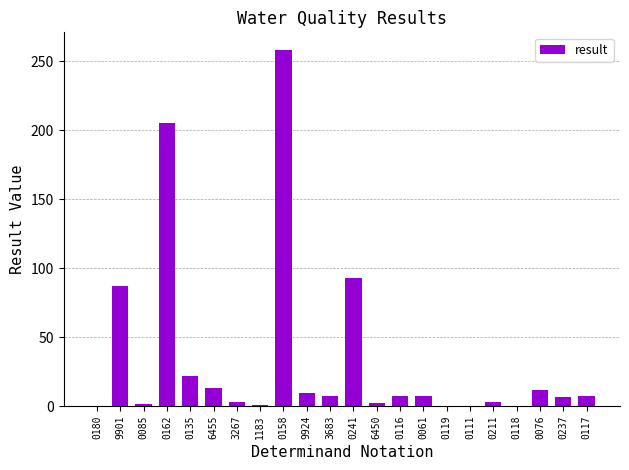

What is the change in value from 0135 to 0241?

+71.1